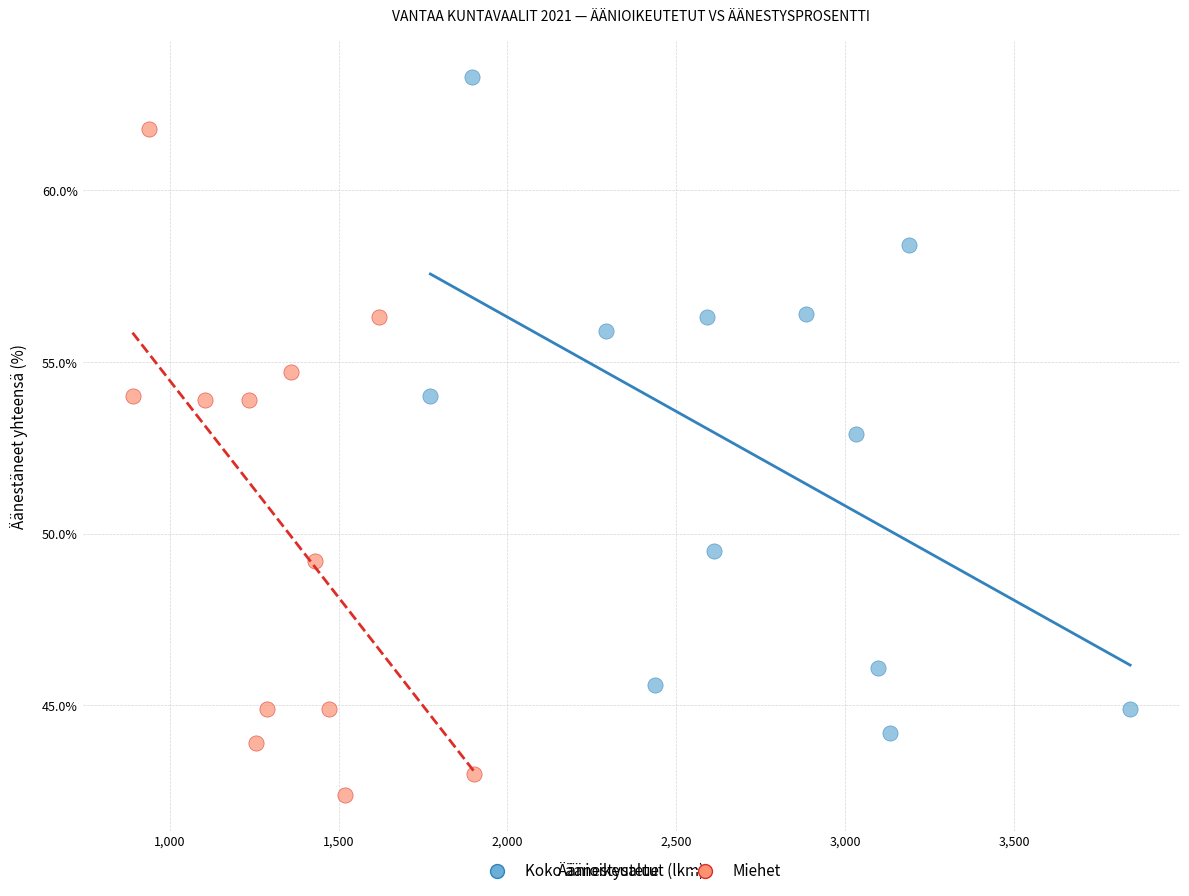

Which series contains the lowest Y value?

Miehet